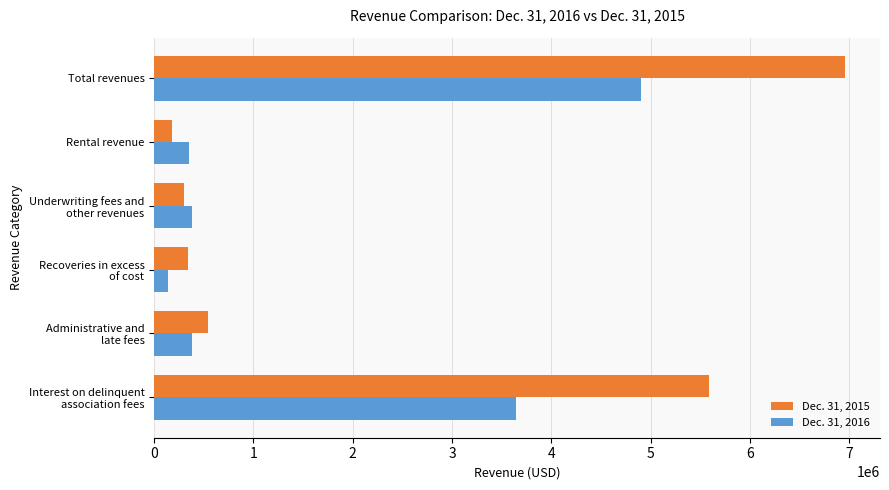

The Dec. 31, 2016 series shows 347040 at Rental revenue. True or false?

True